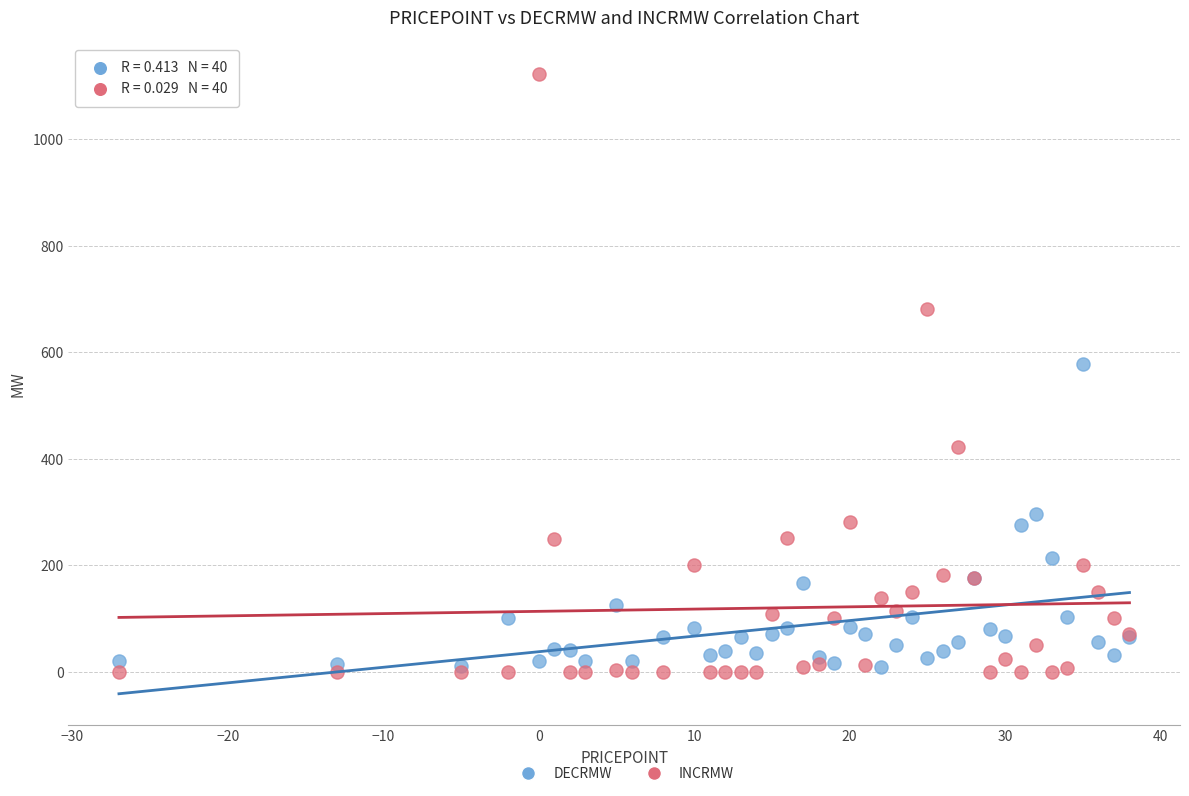

Which series has the largest Y range (max minus min)?

INCRMW